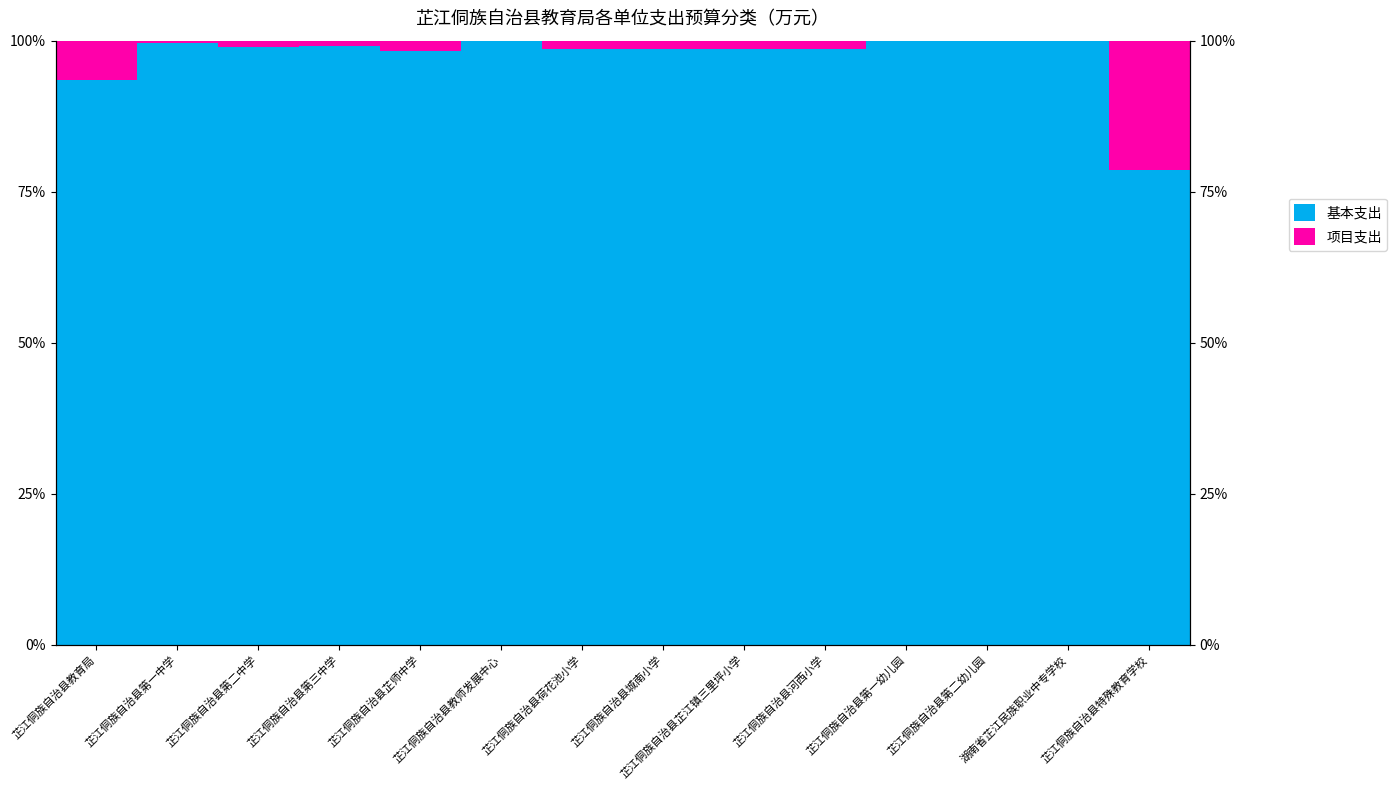

Reading left to right, extract all data points from this chart.

基本支出: 芷江侗族自治县教育局=93.4	芷江侗族自治县第一中学=99.7	芷江侗族自治县第二中学=98.9	芷江侗族自治县第三中学=99.1	芷江侗族自治县芷师中学=98.3	芷江侗族自治县教师发展中心=100.0	芷江侗族自治县荷花池小学=98.6	芷江侗族自治县城南小学=98.6	芷江侗族自治县芷江镇三里坪小学=98.6	芷江侗族自治县河西小学=98.6	芷江侗族自治县第一幼儿园=100.0	芷江侗族自治县第二幼儿园=100.0	湖南省芷江民族职业中专学校=99.9	芷江侗族自治县特殊教育学校=78.5
项目支出: 芷江侗族自治县教育局=6.6	芷江侗族自治县第一中学=0.3	芷江侗族自治县第二中学=1.1	芷江侗族自治县第三中学=0.9	芷江侗族自治县芷师中学=1.7	芷江侗族自治县教师发展中心=0.0	芷江侗族自治县荷花池小学=1.4	芷江侗族自治县城南小学=1.4	芷江侗族自治县芷江镇三里坪小学=1.4	芷江侗族自治县河西小学=1.4	芷江侗族自治县第一幼儿园=0.0	芷江侗族自治县第二幼儿园=0.0	湖南省芷江民族职业中专学校=0.1	芷江侗族自治县特殊教育学校=21.5